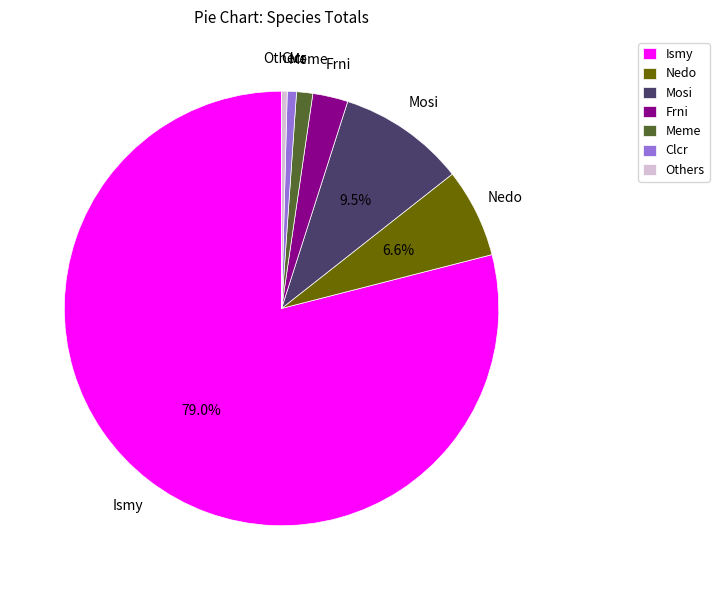

Which has a higher value, Mosi or Clcr?

Mosi